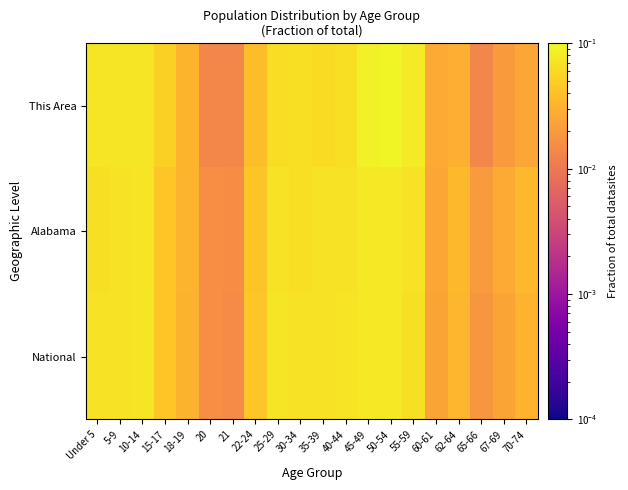

Reading right to left, transcribe all the data shown in this chart.

This Area: 70-74=0.0	67-69=0.0	65-66=0.0	62-64=0.0	60-61=0.0	55-59=0.1	50-54=0.1	45-49=0.1	40-44=0.1	35-39=0.1	30-34=0.1	25-29=0.1	22-24=0.0	21=0.0	20=0.0	18-19=0.0	15-17=0.1	10-14=0.1	5-9=0.1	Under 5=0.1
Alabama: 70-74=0.0	67-69=0.0	65-66=0.0	62-64=0.0	60-61=0.0	55-59=0.1	50-54=0.1	45-49=0.1	40-44=0.1	35-39=0.1	30-34=0.1	25-29=0.1	22-24=0.0	21=0.0	20=0.0	18-19=0.0	15-17=0.0	10-14=0.1	5-9=0.1	Under 5=0.1
National: 70-74=0.0	67-69=0.0	65-66=0.0	62-64=0.0	60-61=0.0	55-59=0.1	50-54=0.1	45-49=0.1	40-44=0.1	35-39=0.1	30-34=0.1	25-29=0.1	22-24=0.0	21=0.0	20=0.0	18-19=0.0	15-17=0.0	10-14=0.1	5-9=0.1	Under 5=0.1